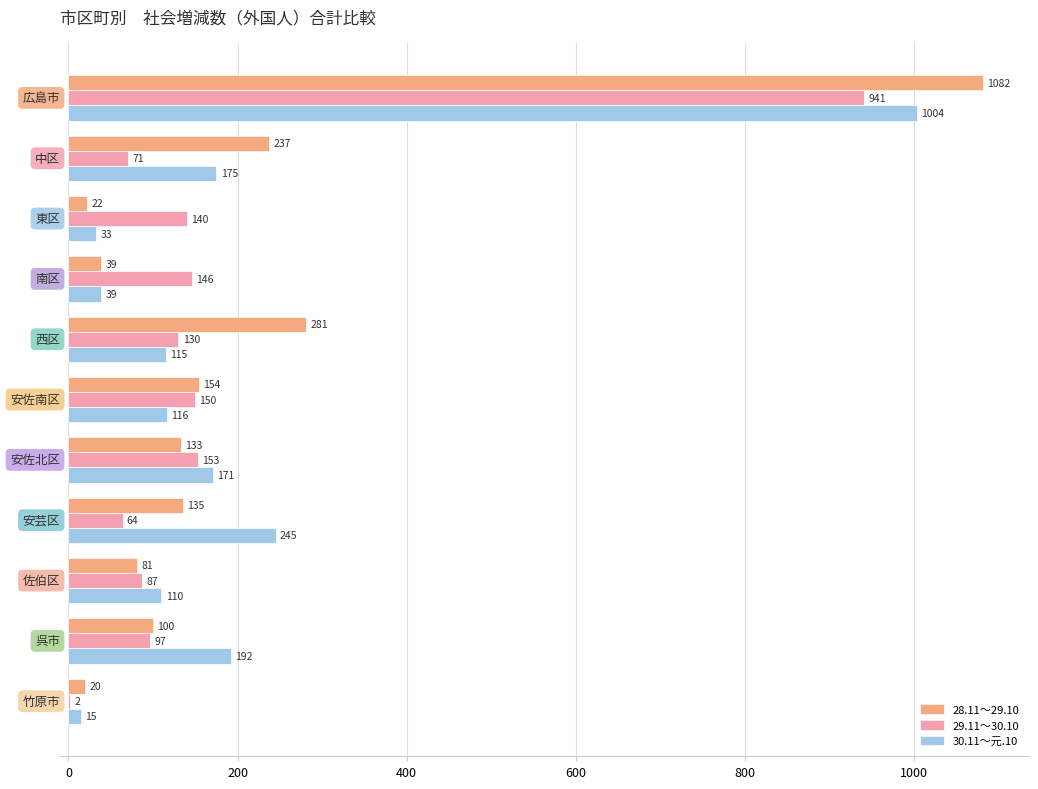

What is the maximum value for 29.11～30.10?

941